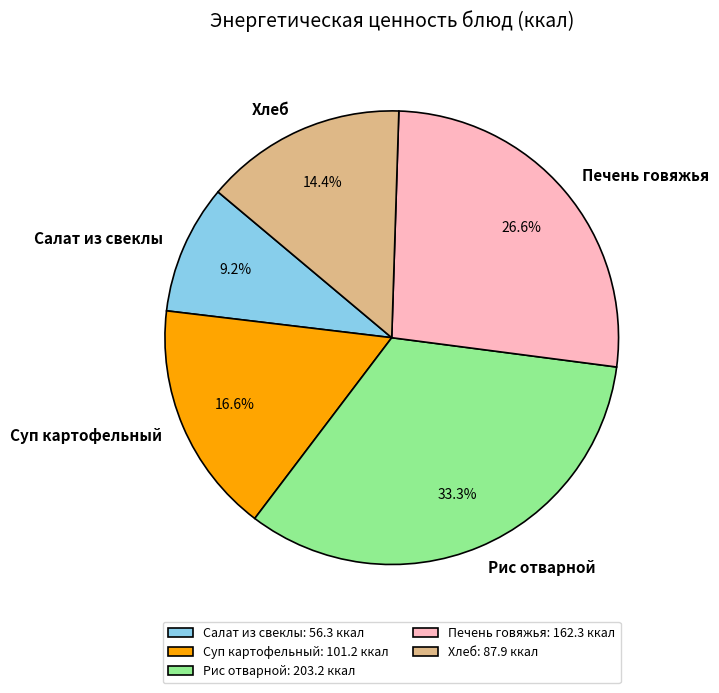

What is the largest slice in the pie chart?

Рис отварной